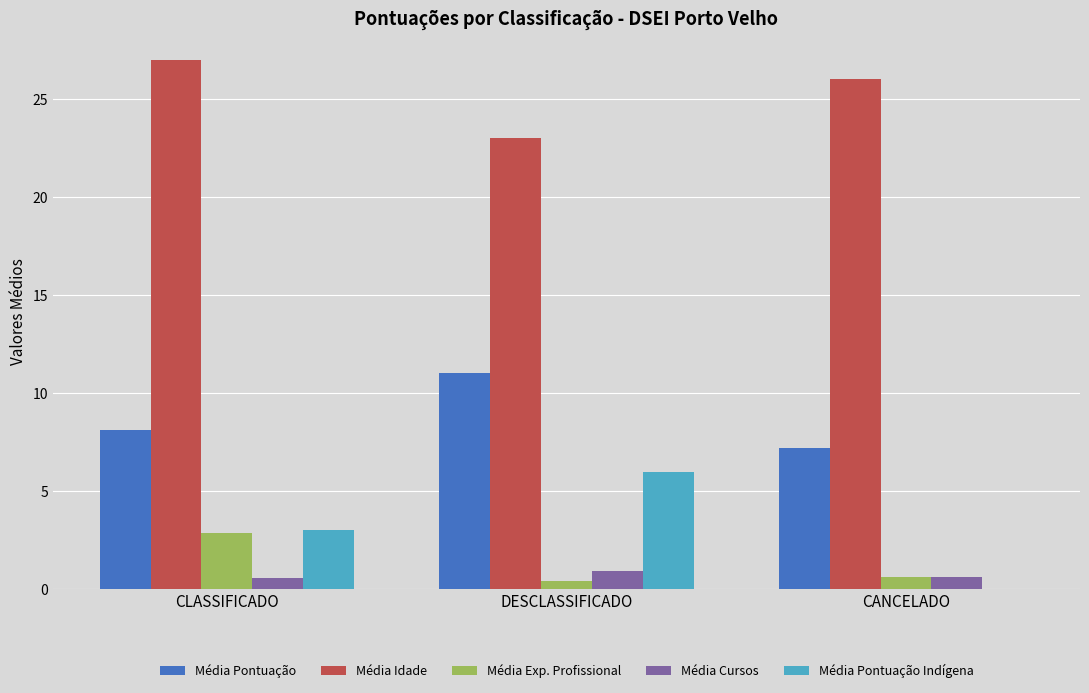

Which label corresponds to the largest value in the chart?

CLASSIFICADO